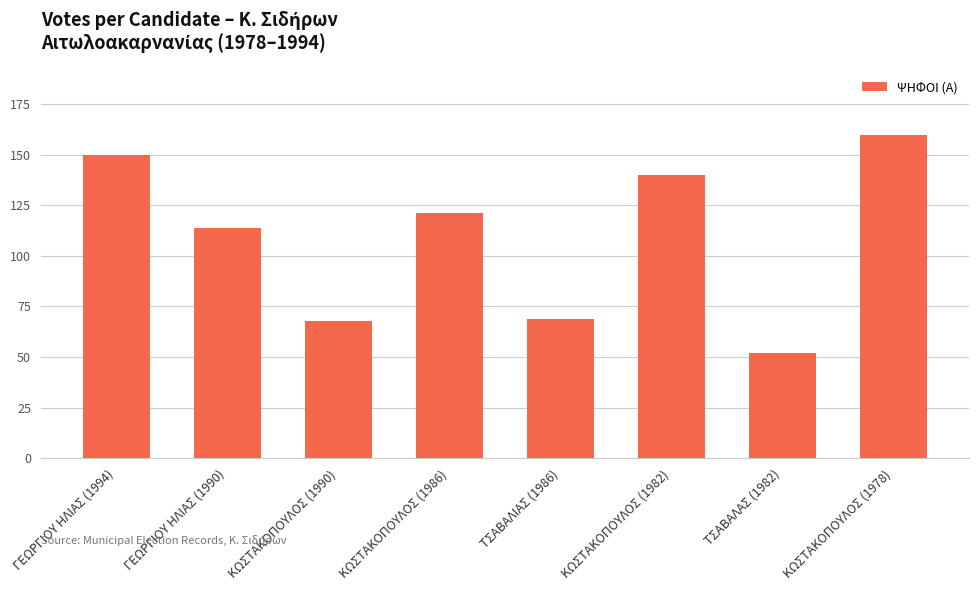

What is the sum of all values?

874